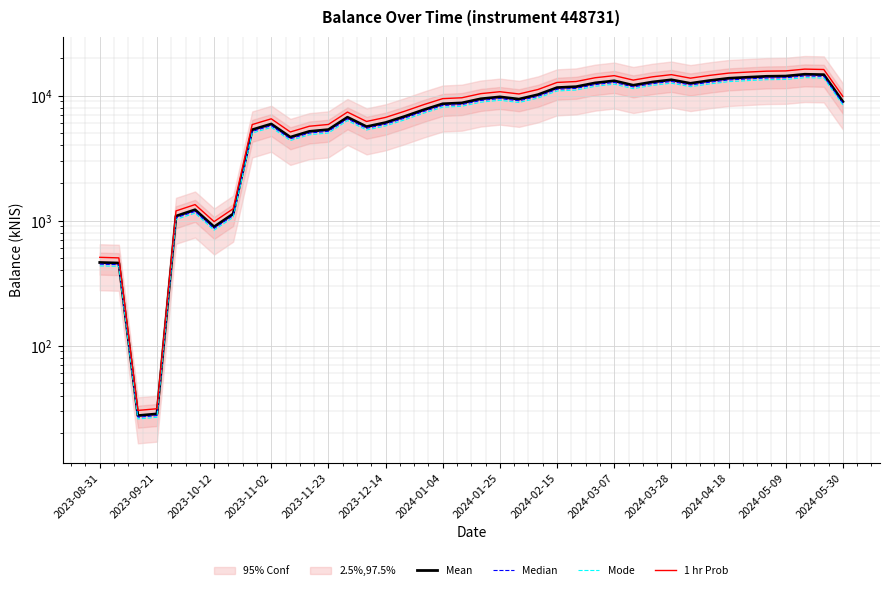

What is the difference between the 1 hr Prob values at 33 and 34?

289.0